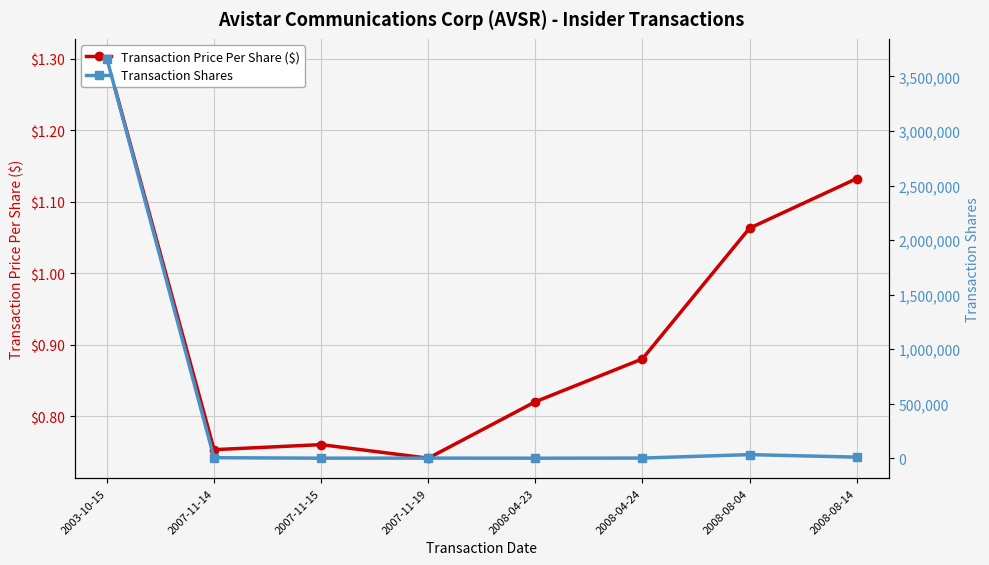

The value of Transaction Price Per Share ($) at 2008-08-14 is 1.1. True or false?

True